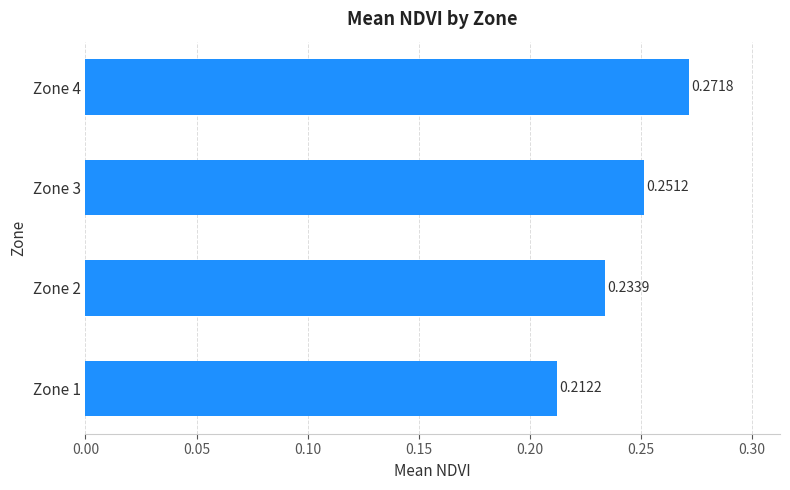

Which has a higher value, Zone 2 or Zone 3?

Zone 3